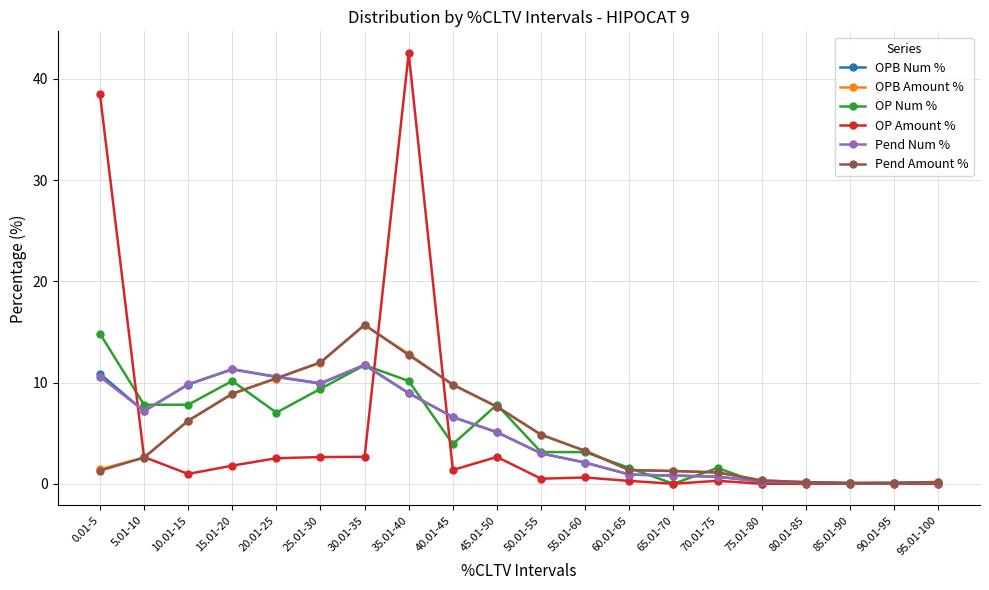

At which category does Pend Num % reach its first local valley?

5.01-10